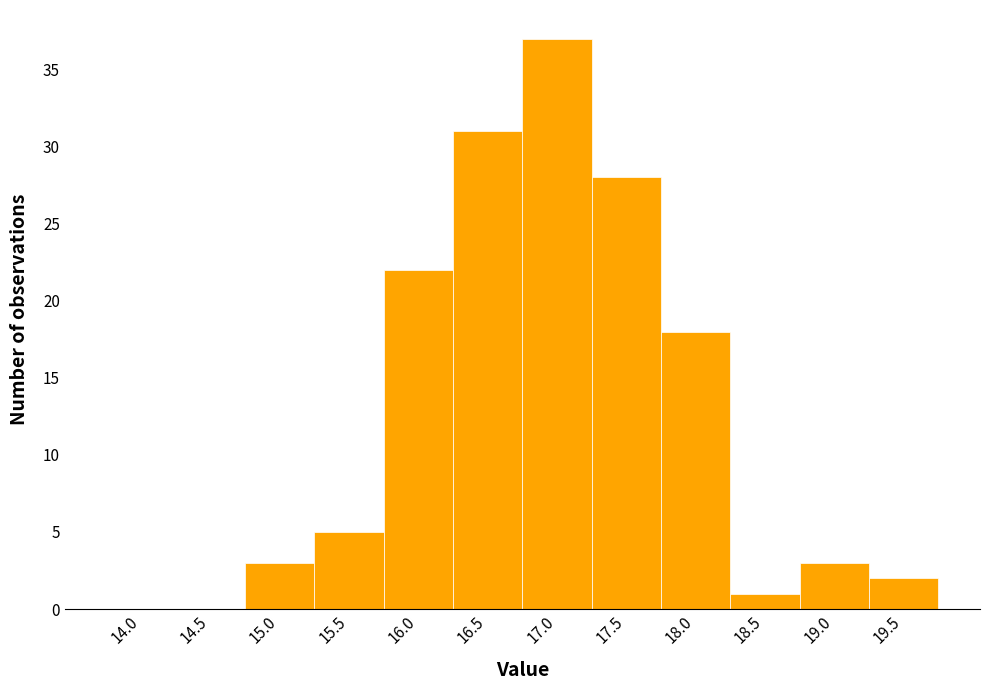

Reading left to right, list all the values displayed in this chart.

14.0=0	14.5=0	15.0=3	15.5=5	16.0=22	16.5=31	17.0=37	17.5=28	18.0=18	18.5=1	19.0=3	19.5=2